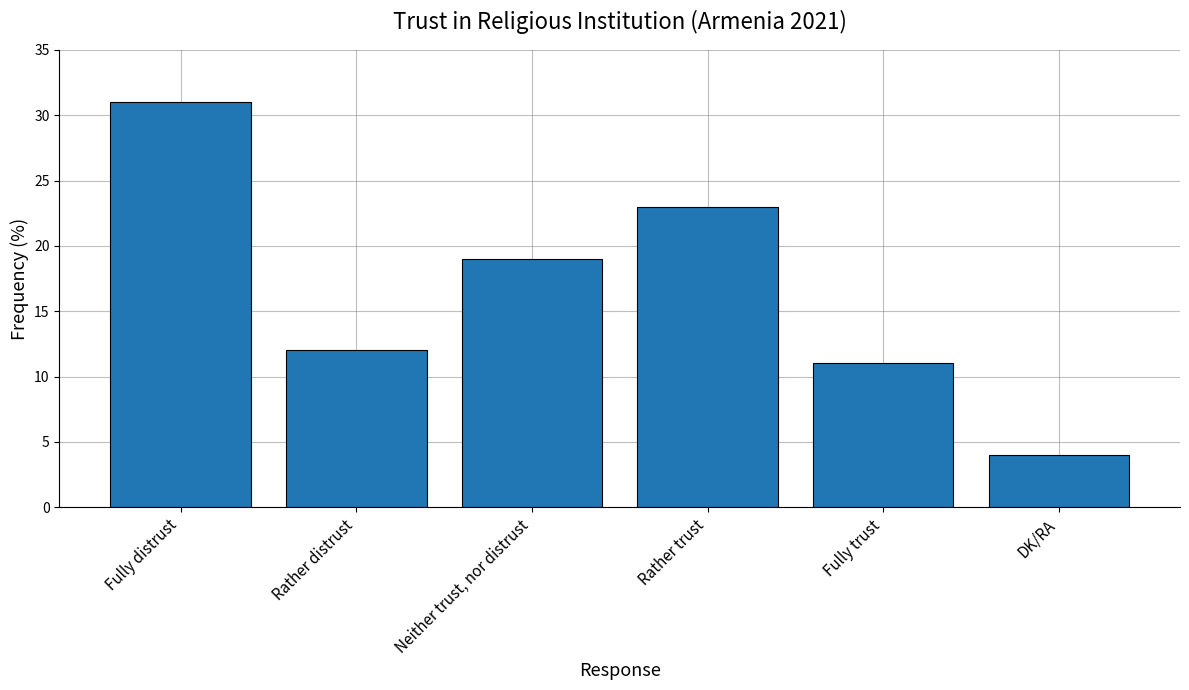

Is it true that the value at Fully distrust is 31?

True